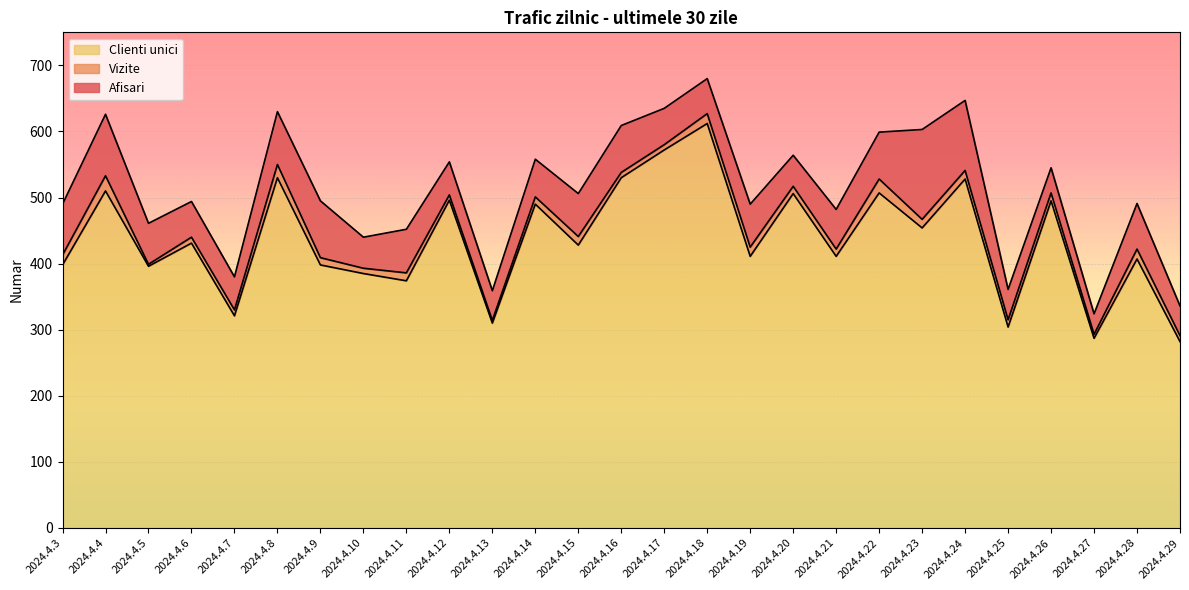

Rank the series by their maximum value, from lowest to highest.

Clienti unici, Vizite, Afisari